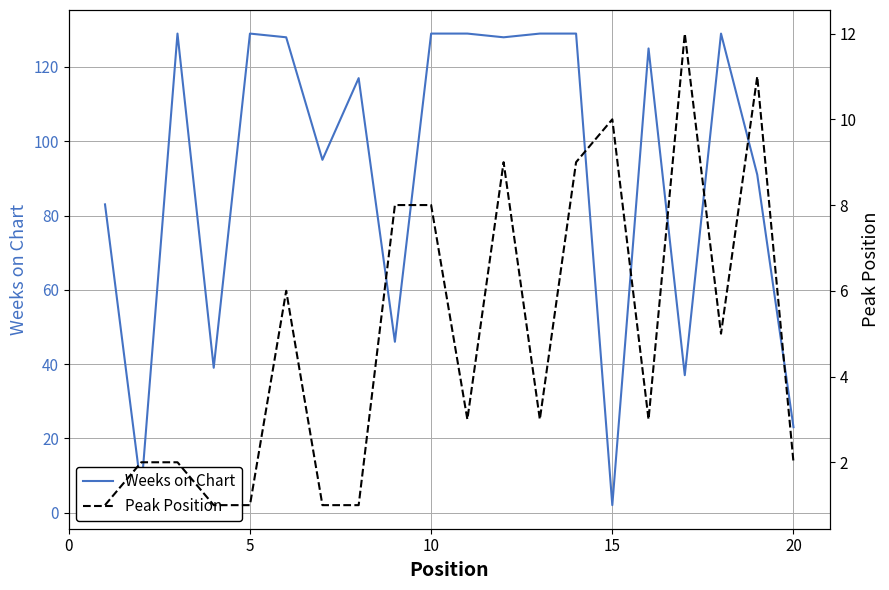

True or false: Weeks on Chart has a value of 2 at 15.

True